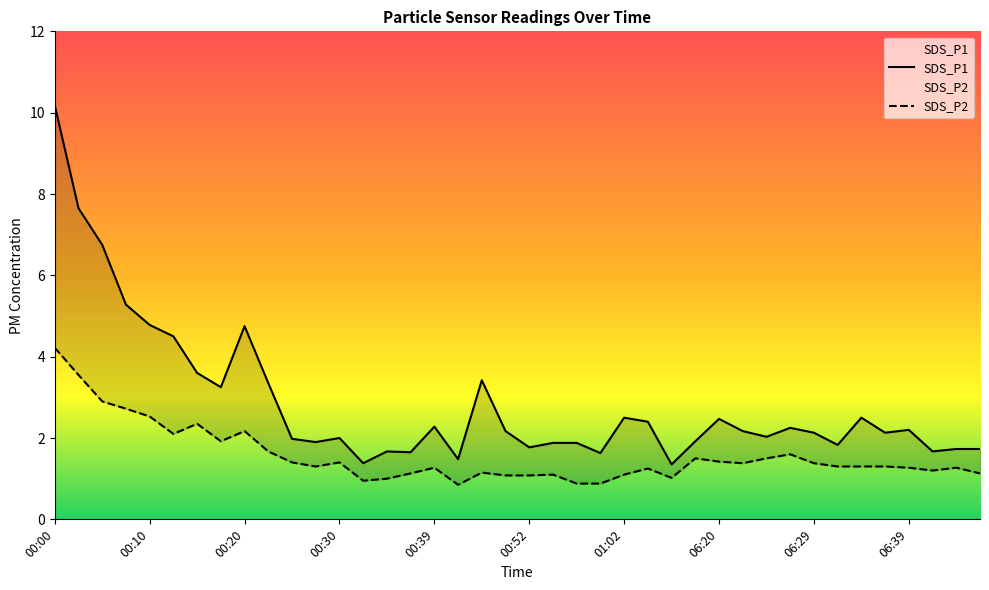

Reading left to right, transcribe all the data shown in this chart.

SDS_P1: 00:00=10.2	00:03=7.7	00:05=6.8	00:08=5.3	00:10=4.8	00:12=4.5	00:15=3.6	00:17=3.2	00:20=4.8	00:22=3.4	00:25=2.0	00:27=1.9	00:30=2.0	00:32=1.4	00:35=1.7	00:37=1.6	00:39=2.3	00:45=1.5	00:47=3.4	00:50=2.2	00:52=1.8	00:54=1.9	00:57=1.9	00:59=1.6	01:02=2.5	06:12=2.4	06:15=1.4	06:17=1.9	06:20=2.5	06:22=2.2	06:24=2.0	06:27=2.2	06:29=2.1	06:32=1.8	06:34=2.5	06:37=2.1	06:39=2.2	06:42=1.7	06:44=1.7	06:46=1.7
SDS_P2: 00:00=4.2	00:03=3.5	00:05=2.9	00:08=2.7	00:10=2.5	00:12=2.1	00:15=2.4	00:17=1.9	00:20=2.2	00:22=1.7	00:25=1.4	00:27=1.3	00:30=1.4	00:32=0.9	00:35=1.0	00:37=1.1	00:39=1.3	00:45=0.8	00:47=1.1	00:50=1.1	00:52=1.1	00:54=1.1	00:57=0.9	00:59=0.9	01:02=1.1	06:12=1.2	06:15=1.0	06:17=1.5	06:20=1.4	06:22=1.4	06:24=1.5	06:27=1.6	06:29=1.4	06:32=1.3	06:34=1.3	06:37=1.3	06:39=1.3	06:42=1.2	06:44=1.3	06:46=1.1